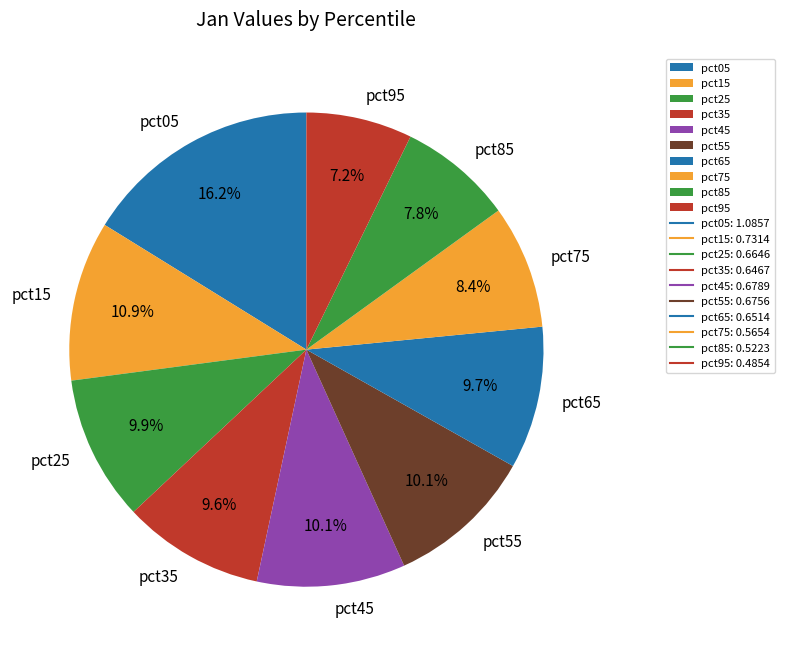

Between pct05 and pct95, which is larger?

pct05